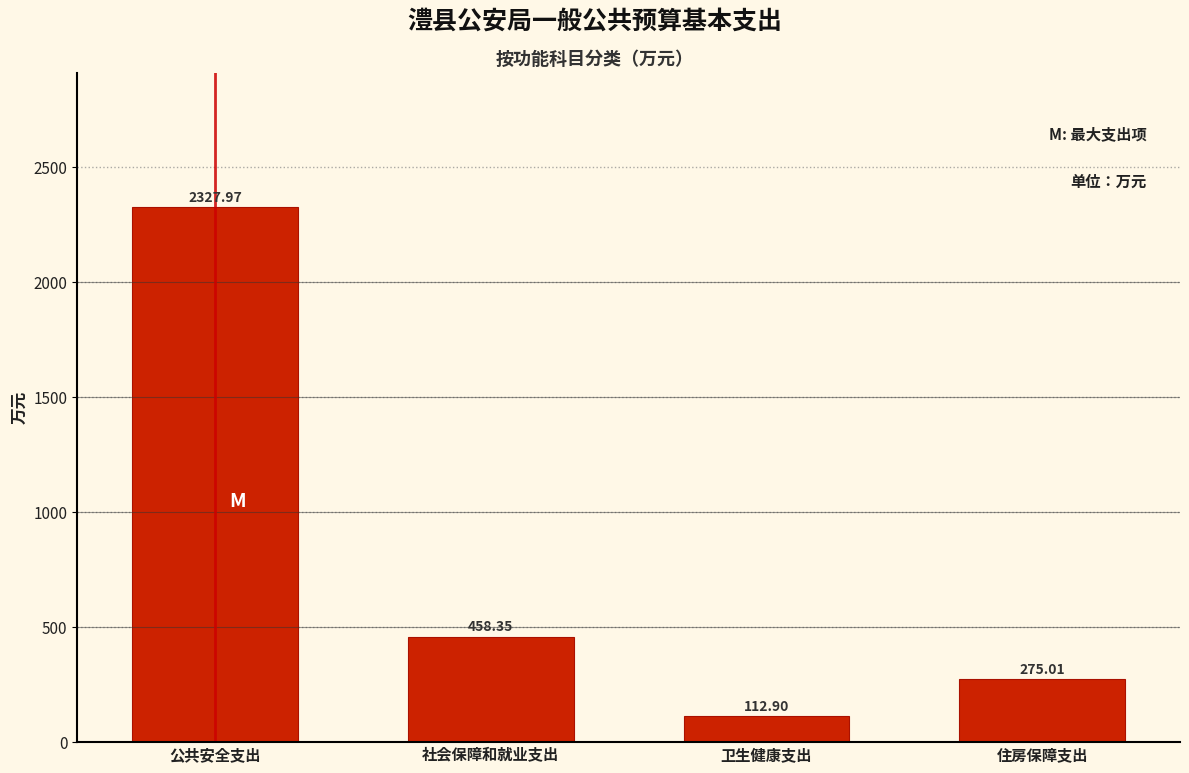

At which label is the value closest to 1220?

社会保障和就业支出